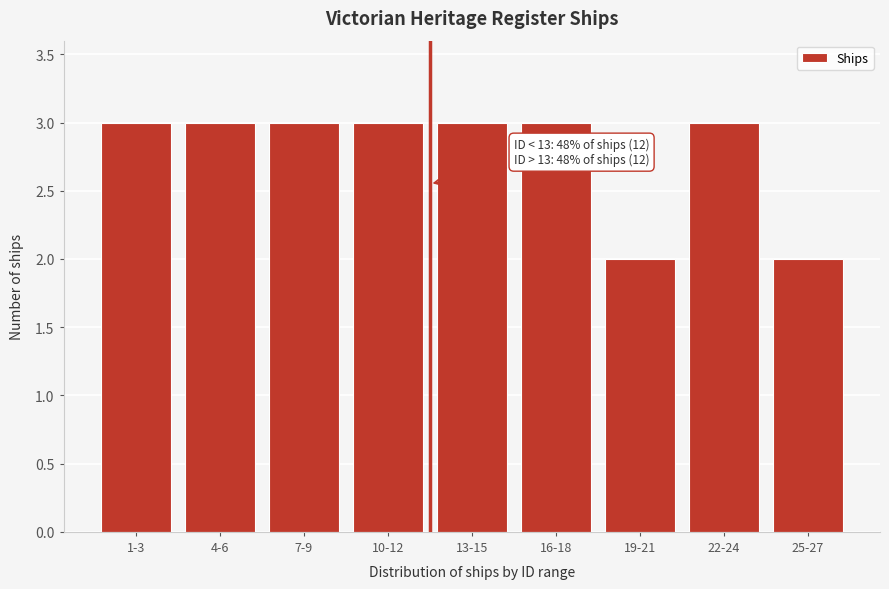

Reading right to left, transcribe all the data shown in this chart.

2	3	2	3	3	3	3	3	3